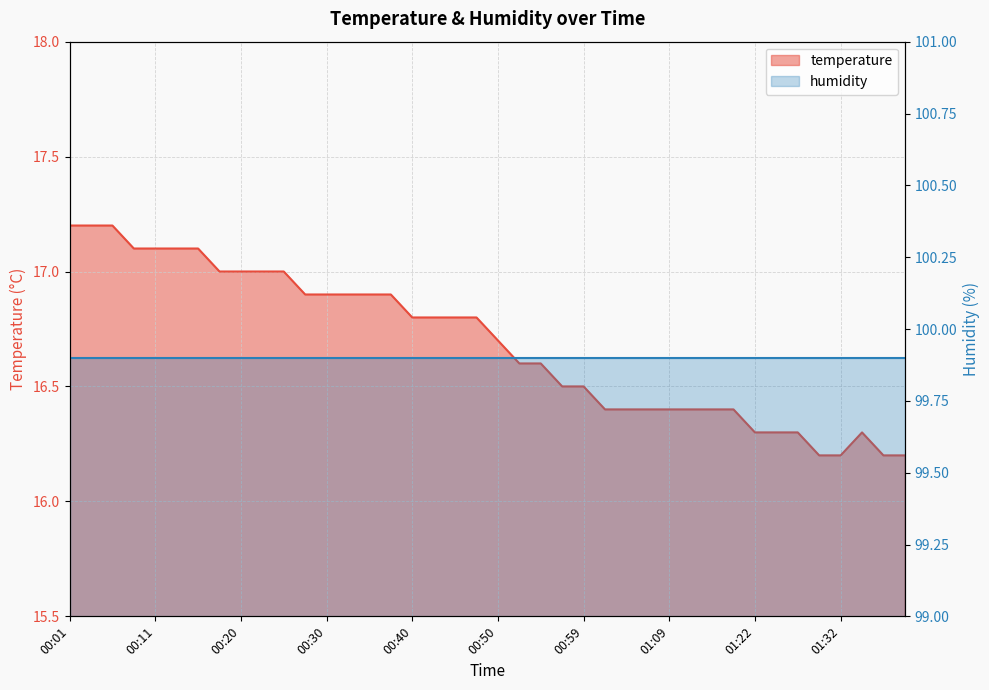

What is the label of the 3rd point from the right?

01:34